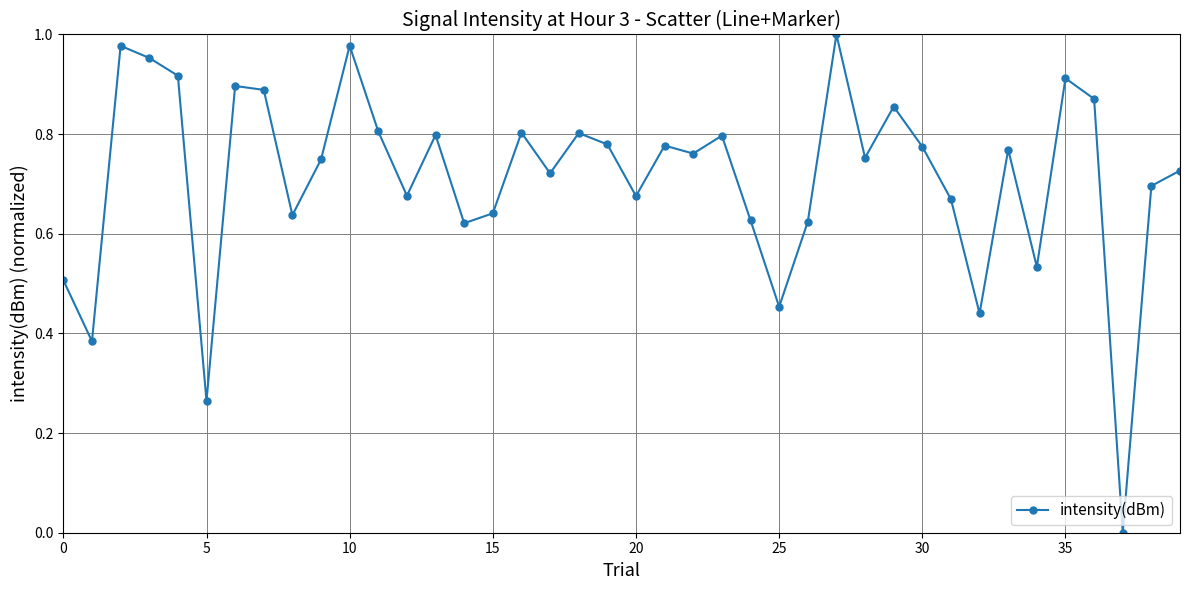

True or false: there are more than 2 points higher than both neighbors.

True